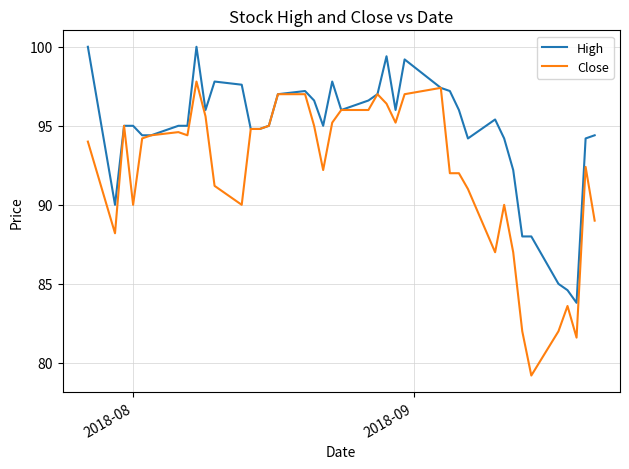

What is the highest value of the High series?

100.0